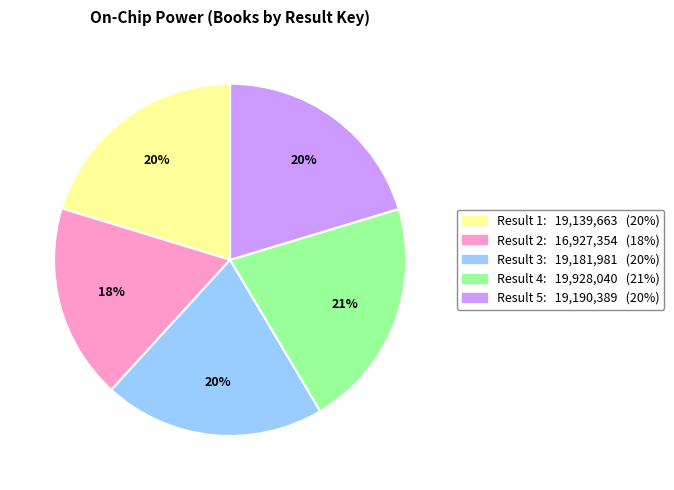

To the nearest percent, what is the average slice percentage?

20%